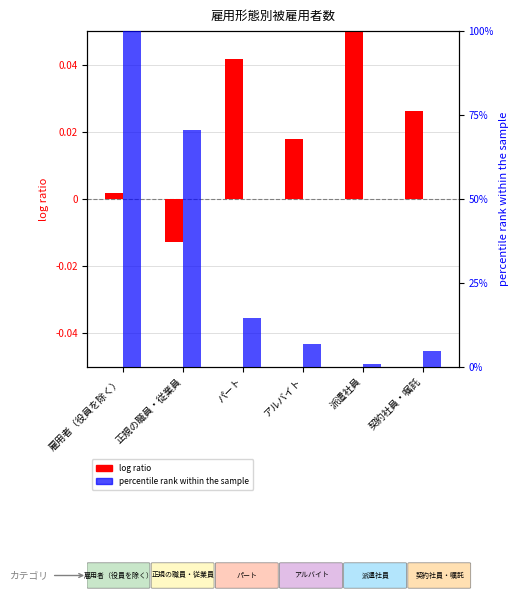

What are all the series names shown in the legend?

log ratio, percentile rank within the sample